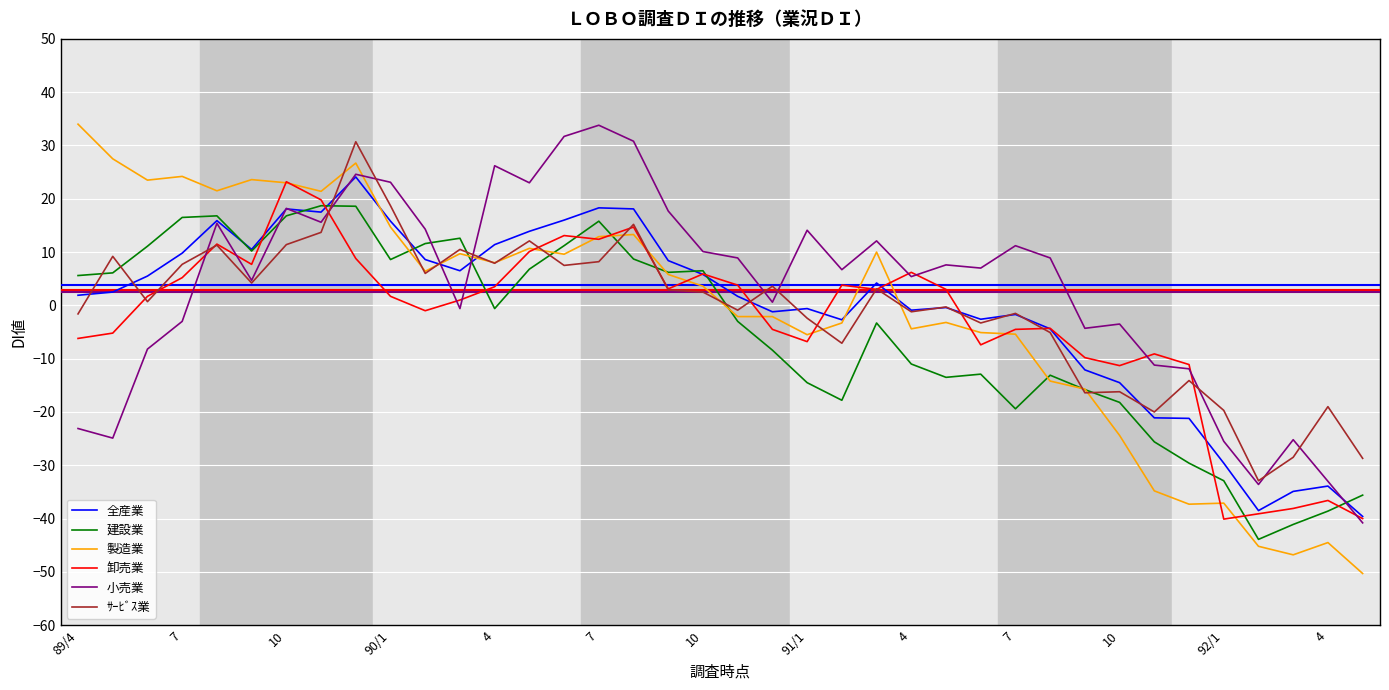

What is the smallest value displayed?

-50.3